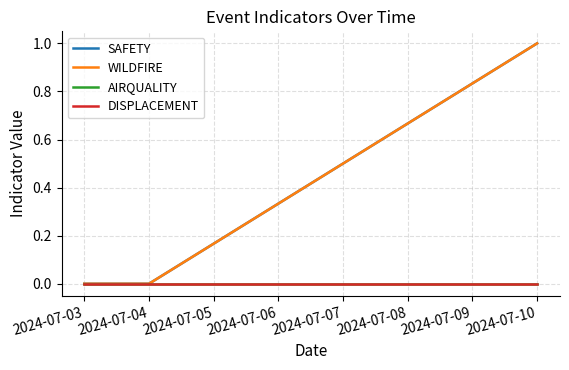

Is this an area chart (filled region under the line)?

No